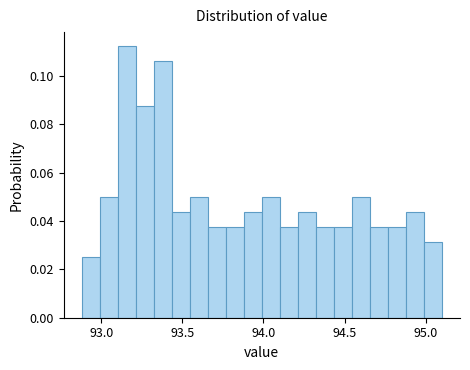

Read against the x-axis, roughly where is the centre of the tallest bar?

93.15